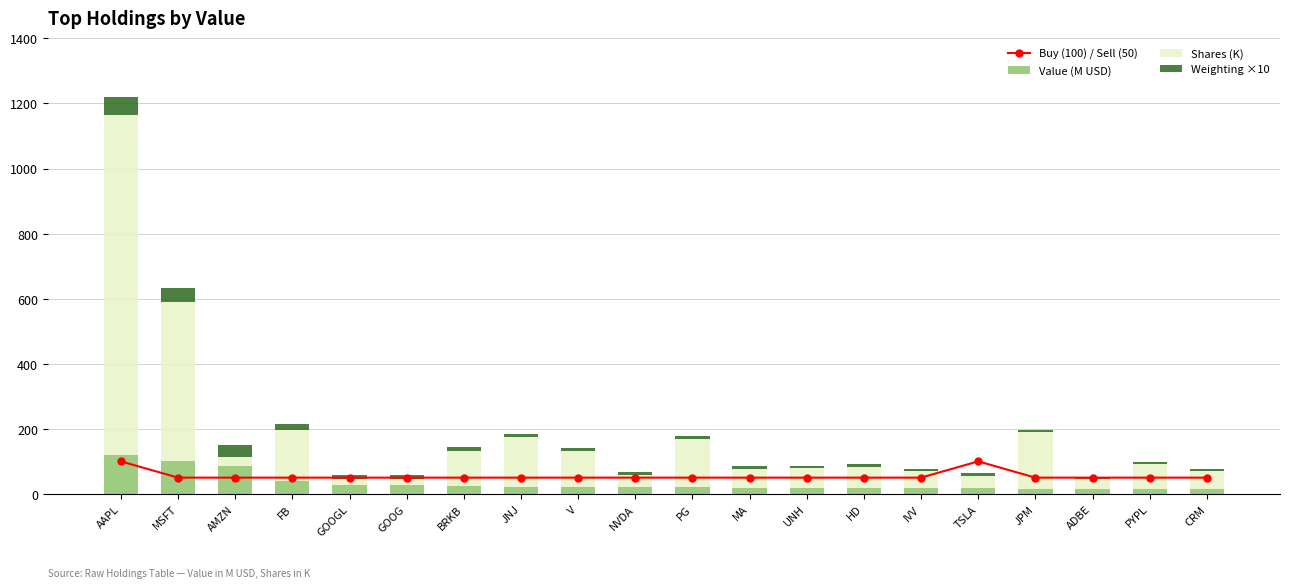

What is the approximate value of Shares (K) at MA?

57.2